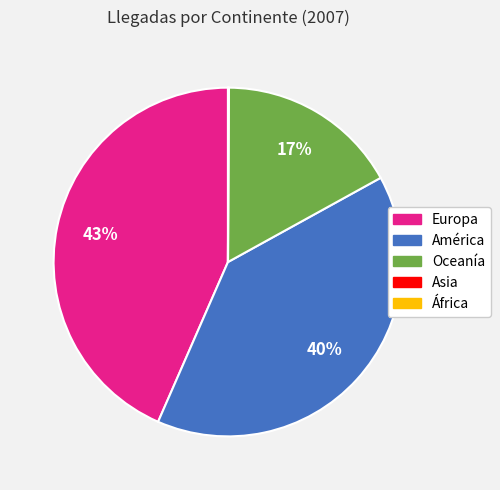

Is the sum of Oceanía and América greater than half?

Yes